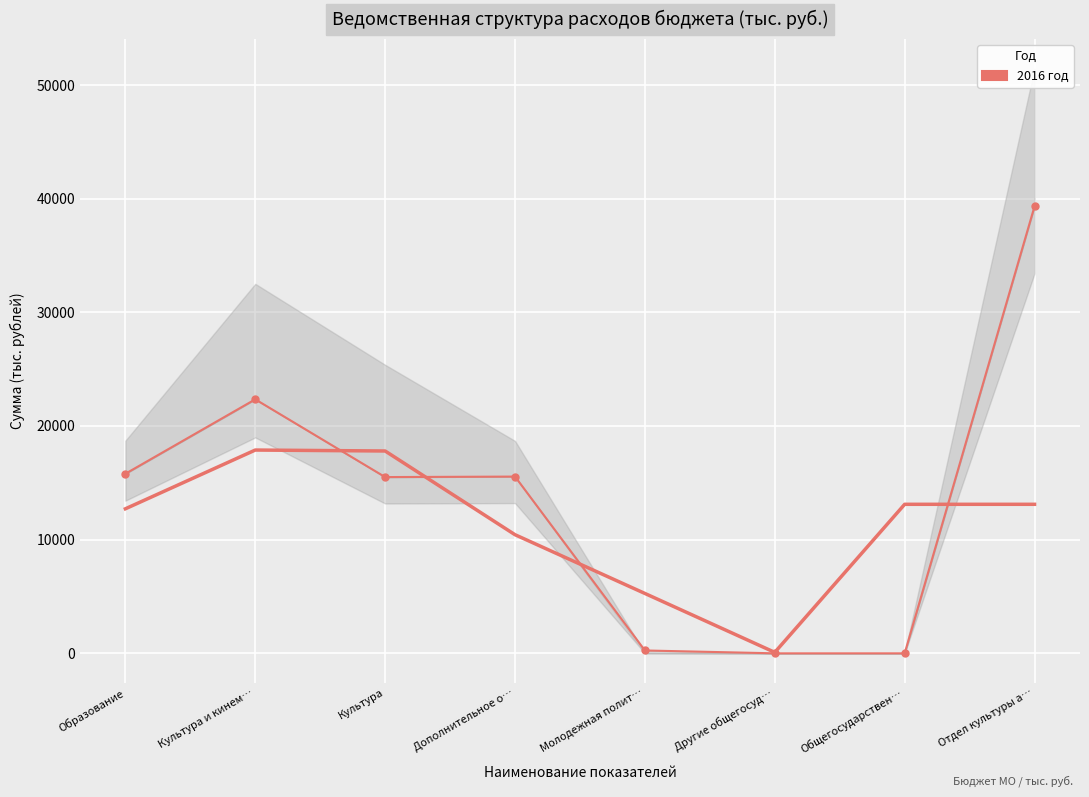

How many categories are shown in the chart?

8